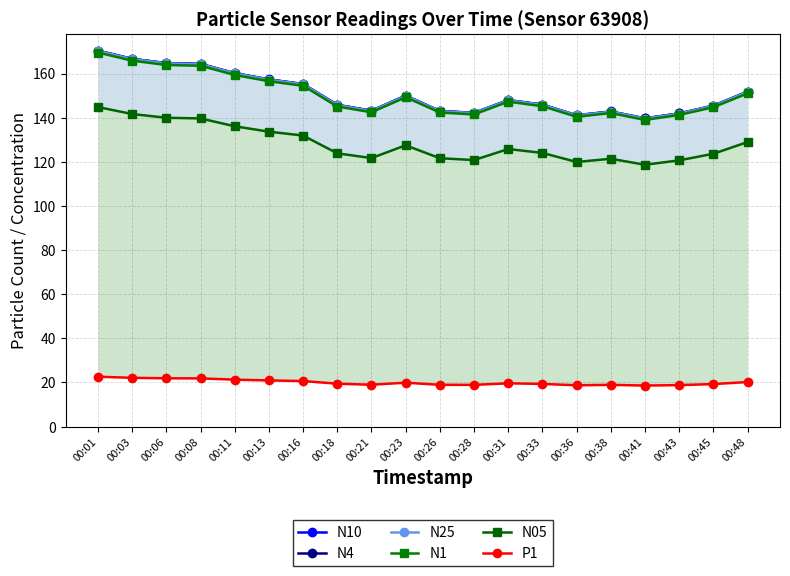

At 00:33, list the series in order from largest to smallest.

N10, N4, N25, N1, N05, P1